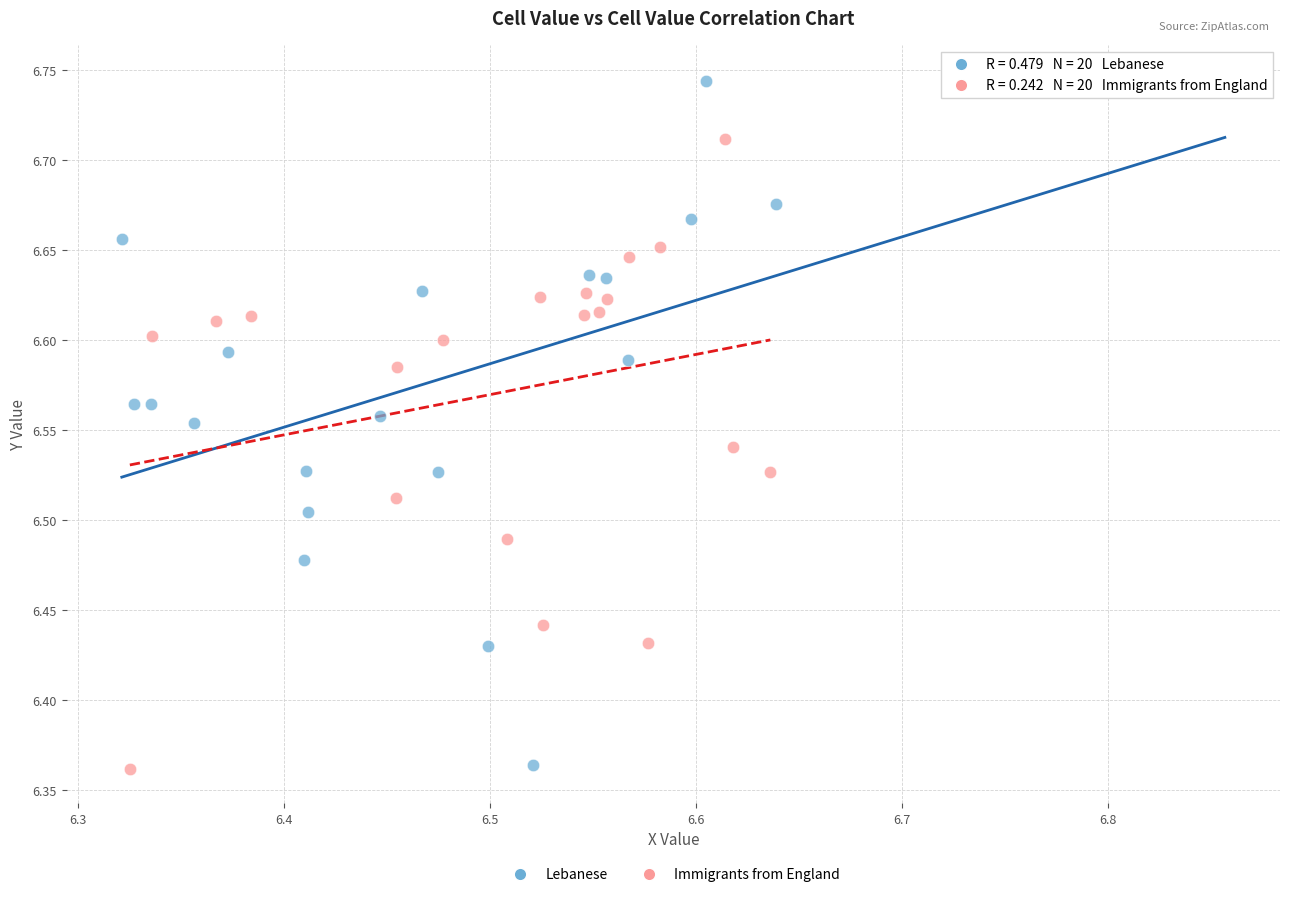

Which series has the widest spread of Y values?

Lebanese